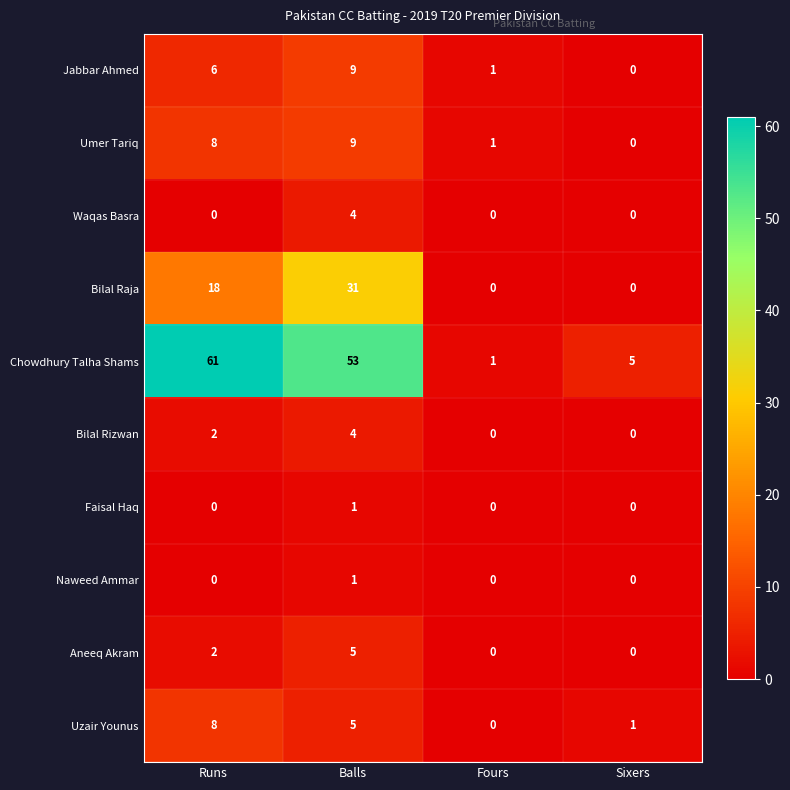

At which label does Bilal Raja reach its peak?

Balls